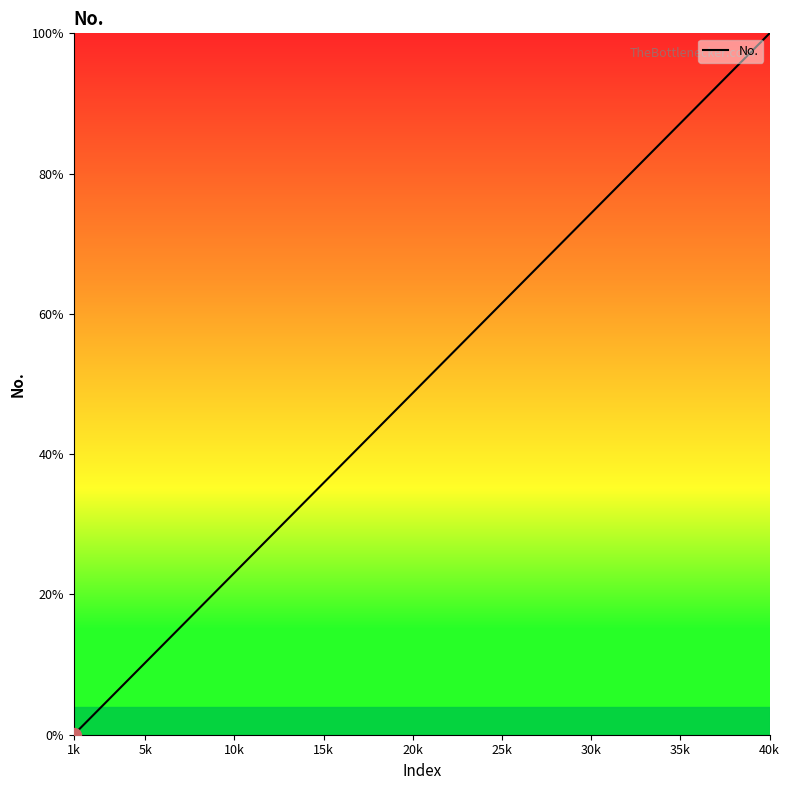

What is the maximum value shown in the chart?

100.0